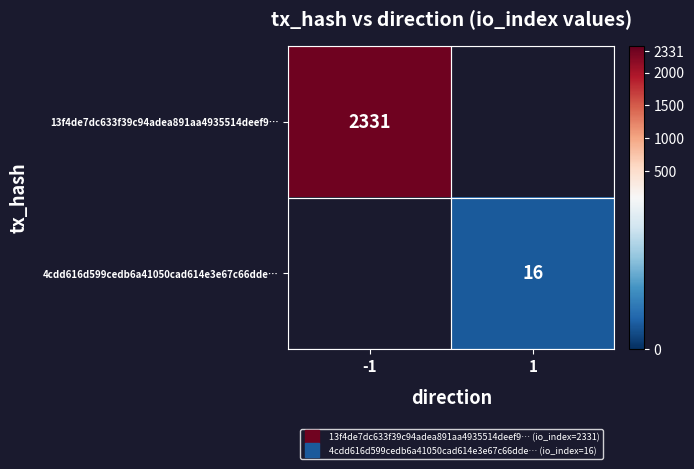

Is it true that 4cdd616d599cedb6a41050cad614e3e67c66dde… equals 8.4 at 1?

False